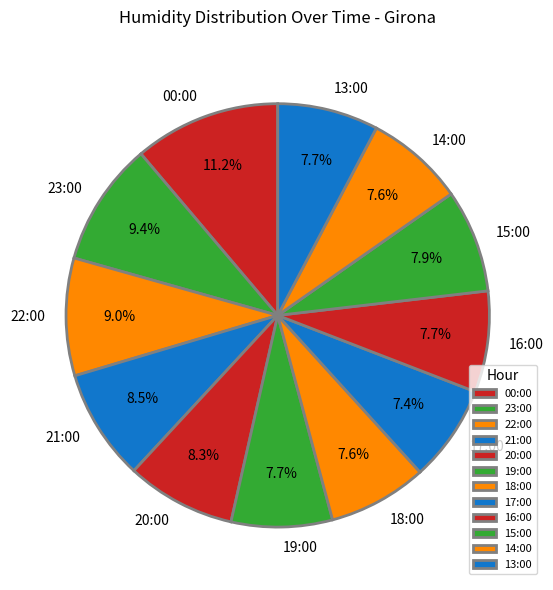

What is the largest slice in the pie chart?

00:00